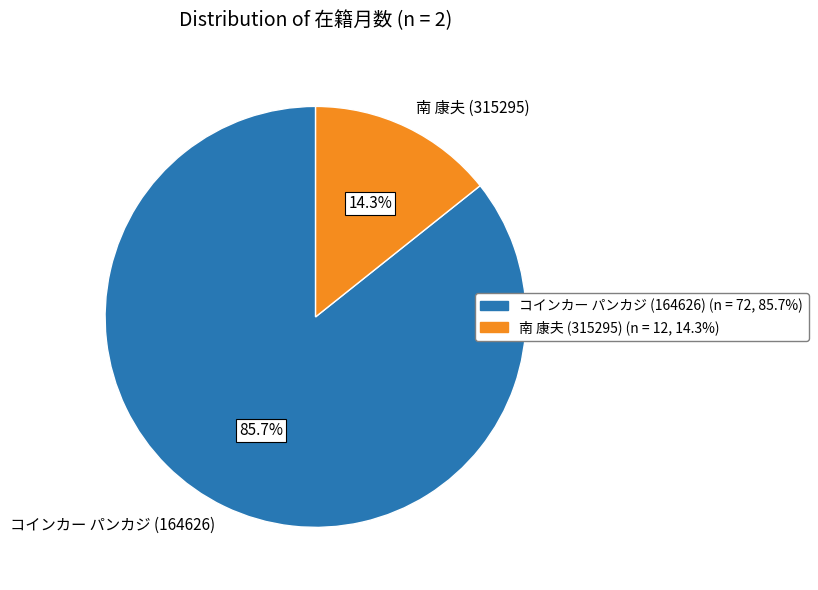

Which has a higher value, 南 康夫 (315295) or コインカー パンカジ (164626)?

コインカー パンカジ (164626)